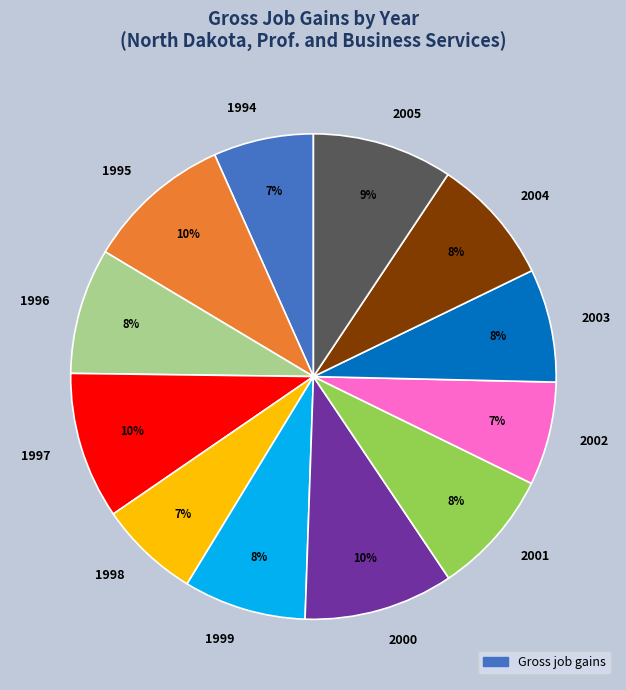

Does 2000 account for over 50% of the chart?

No